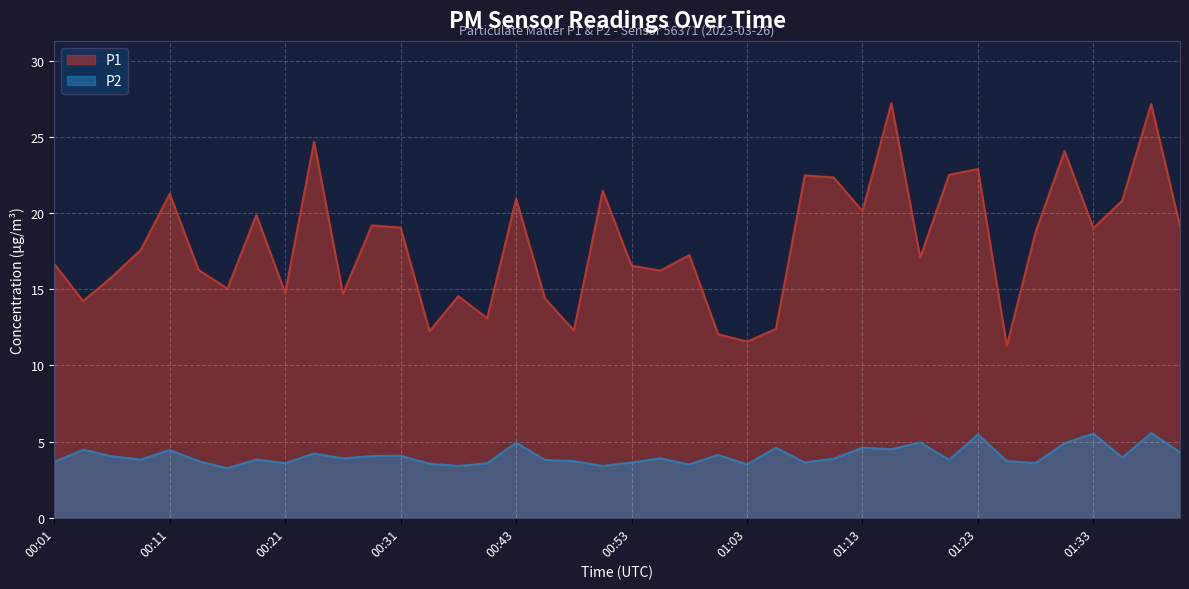

Rank the series by their average value, from lowest to highest.

P2, P1